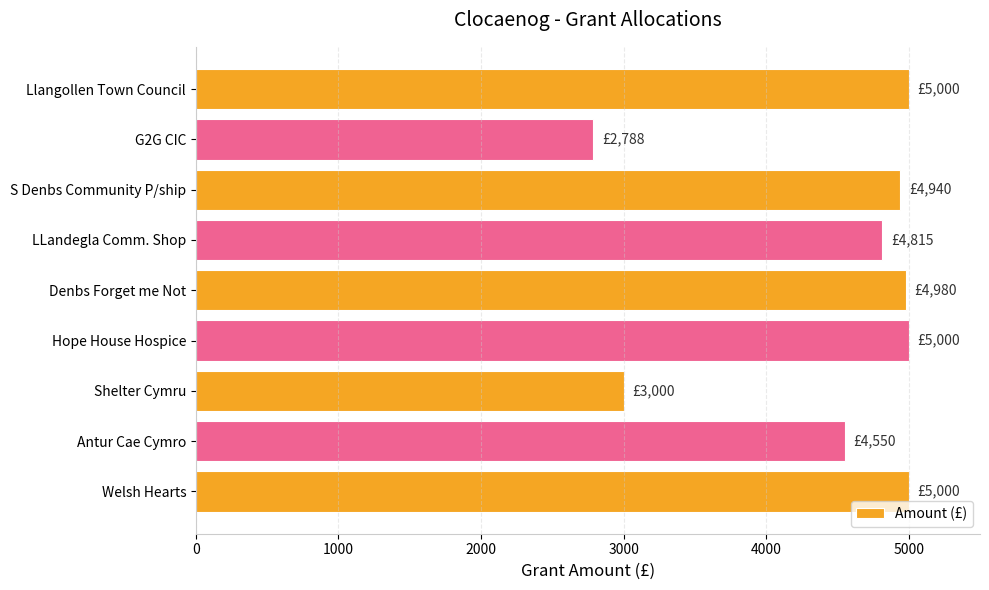

What is the approximate value at Llangollen Town Council?

5000